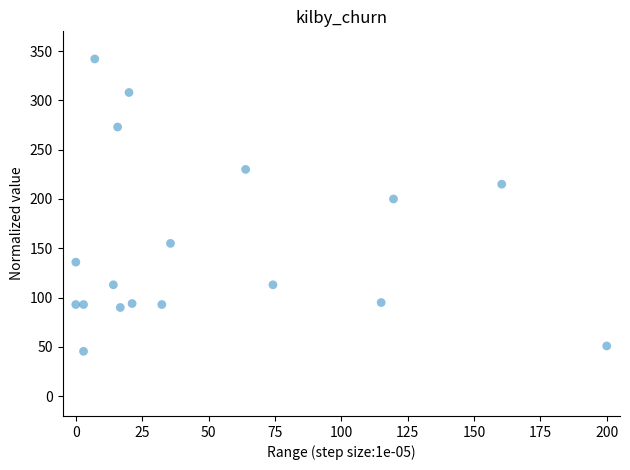

What Y value in the scatter plot is closest to 193?

200.0